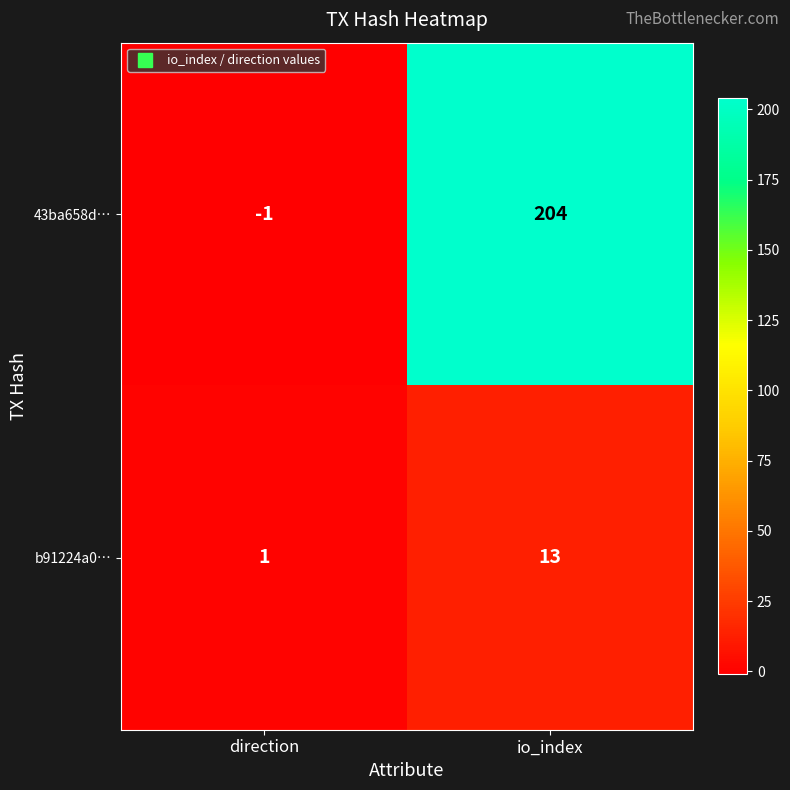

True or false: 43ba658d… has a value of 204 at io_index.

True